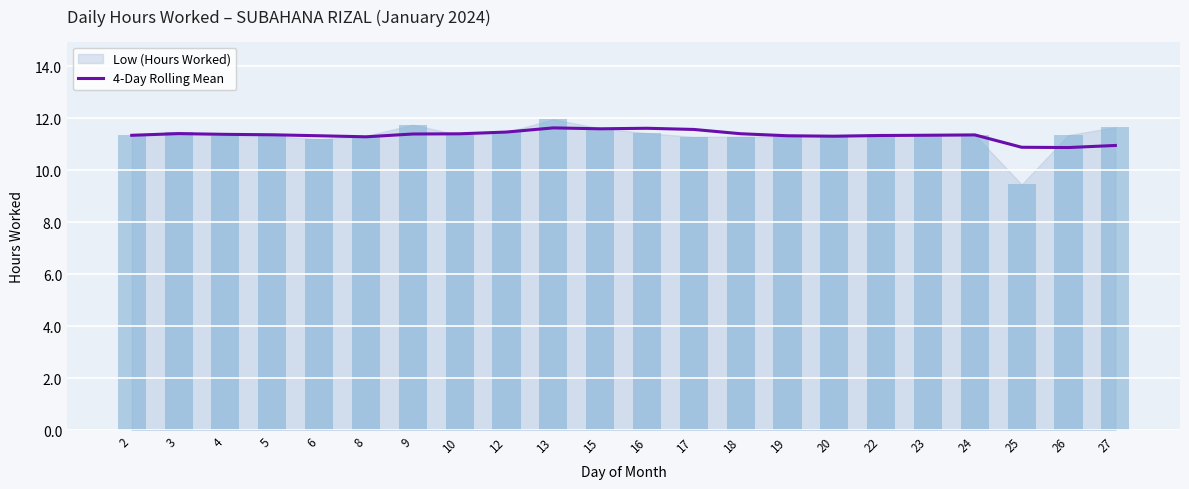

Reading left to right, extract all data points from this chart.

2=11.3	3=11.4	4=11.4	5=11.4	6=11.3	8=11.3	9=11.4	10=11.4	12=11.5	13=11.6	15=11.6	16=11.6	17=11.6	18=11.4	19=11.3	20=11.3	22=11.3	23=11.3	24=11.4	25=10.9	26=10.9	27=10.9